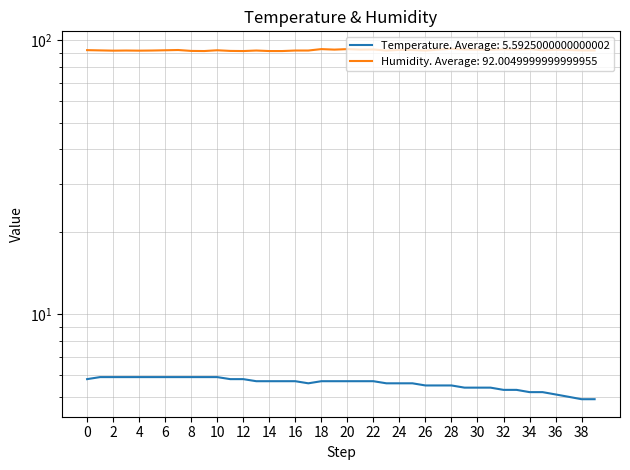

What is the sum of all Humidity values?

3680.2